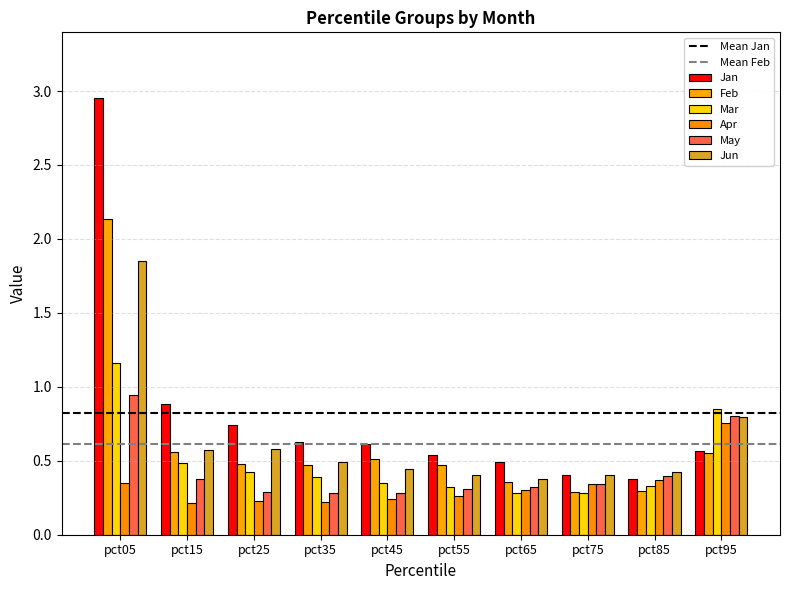

What is the average value of the May series?

0.4